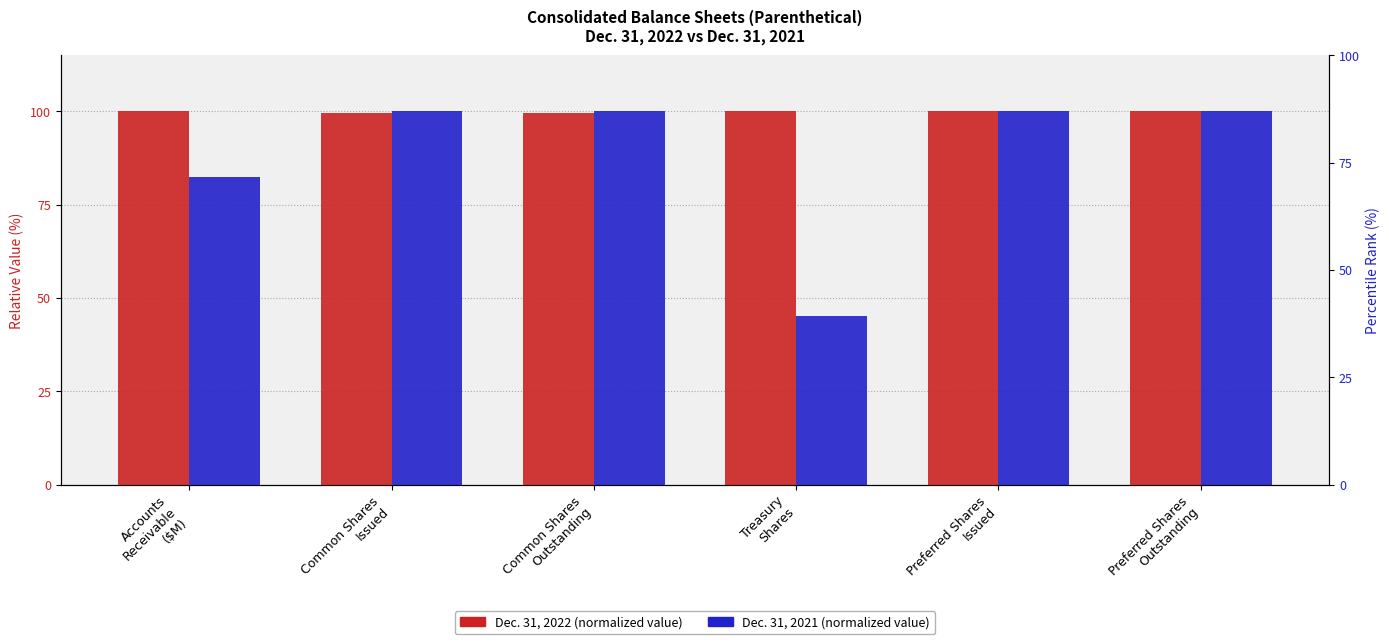

What is the difference between the highest and lowest values at Accounts
Receivable
($M)?

17.7